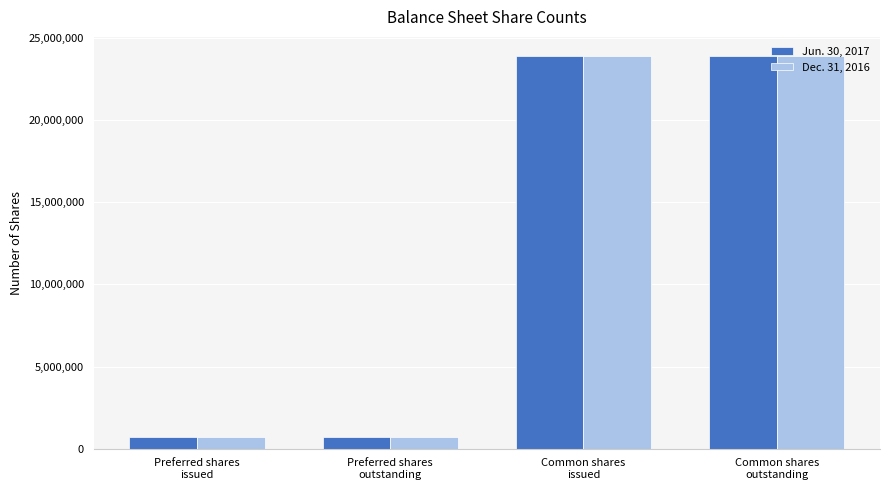

What is the difference between the maximum and second lowest values in the Jun. 30, 2017 series?

23155760